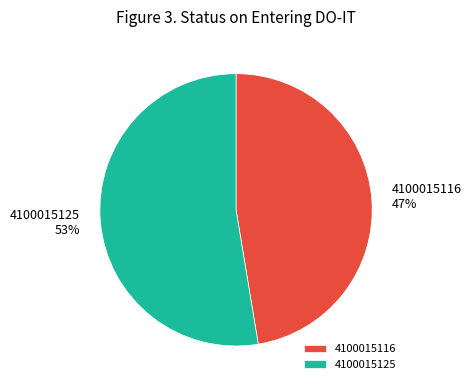

To the nearest percent, what is the combined percentage of 4100015116 and 4100015125?

100%